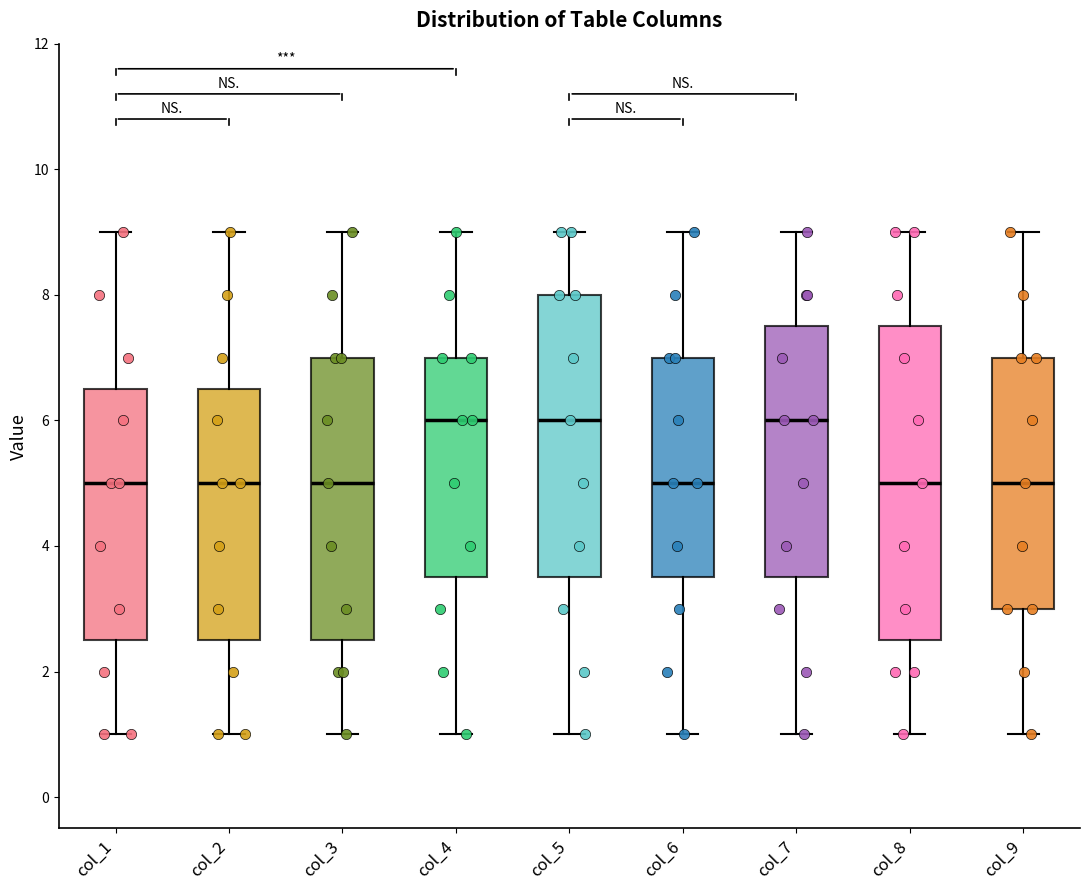

Where is the upper edge of the box for col_1 on the y-axis? The values are not printed on the chart, so give them approximately, as read against the axis.

6.6